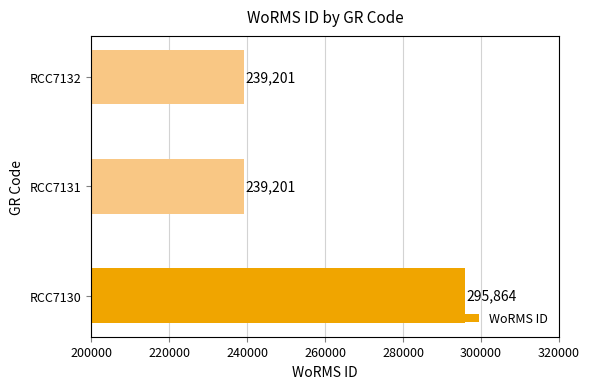

What is the difference between the maximum and minimum values?

56663